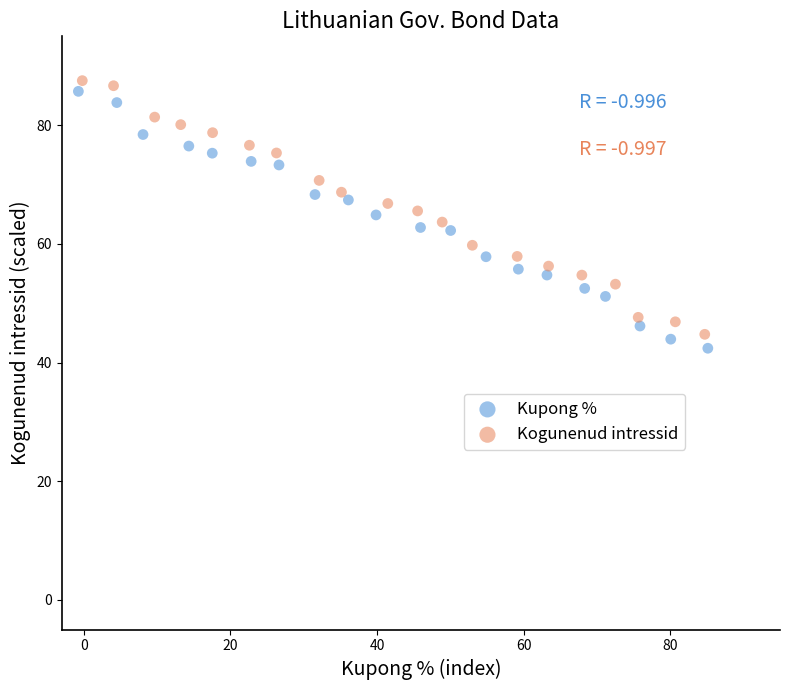

Which series reaches the minimum Y coordinate?

Kupong %